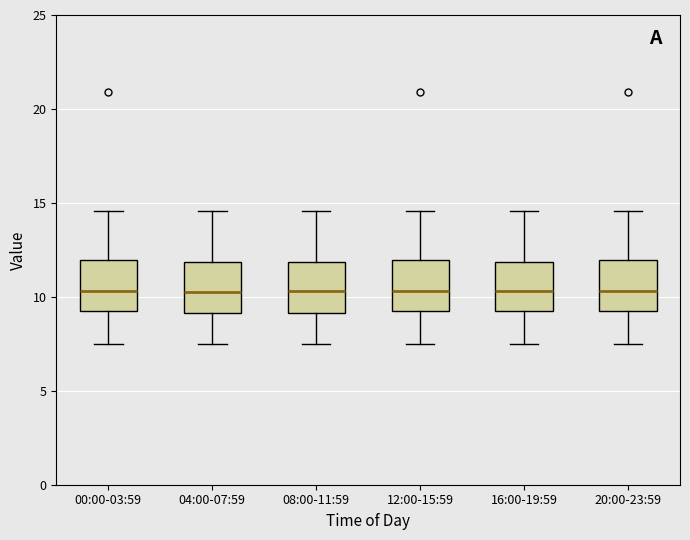

Reading left to right, transcribe this box plot: for each box, give where its median line is, the range the box spans, and where its two whiskers end, as read against the y-axis. The values are not printed on the chart, so give them approximately, as read against the axis.

00:00-03:59: median 10.5, box 9.0 to 12.0, whiskers 7.5 to 14.5
04:00-07:59: median 10.5, box 9.0 to 12.0, whiskers 7.5 to 14.5
08:00-11:59: median 10.5, box 9.0 to 12.0, whiskers 7.5 to 14.5
12:00-15:59: median 10.5, box 9.0 to 12.0, whiskers 7.5 to 14.5
16:00-19:59: median 10.5, box 9.0 to 12.0, whiskers 7.5 to 14.5
20:00-23:59: median 10.5, box 9.0 to 12.0, whiskers 7.5 to 14.5